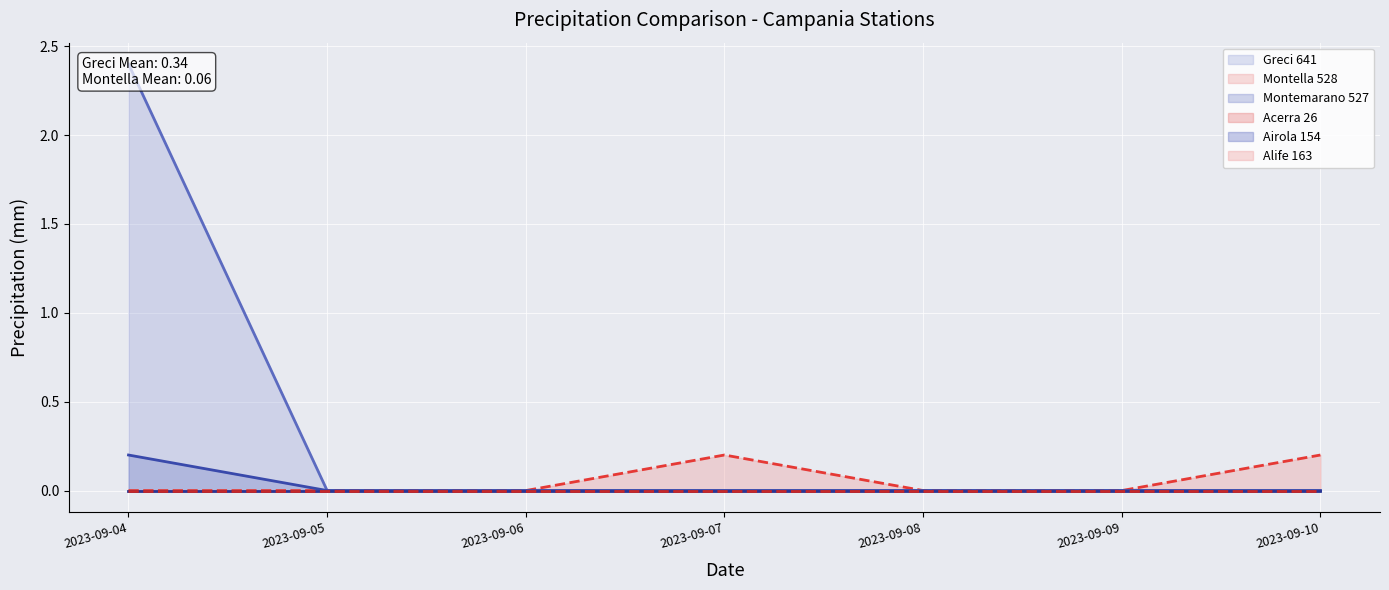

How many lines are shown in the chart?

6